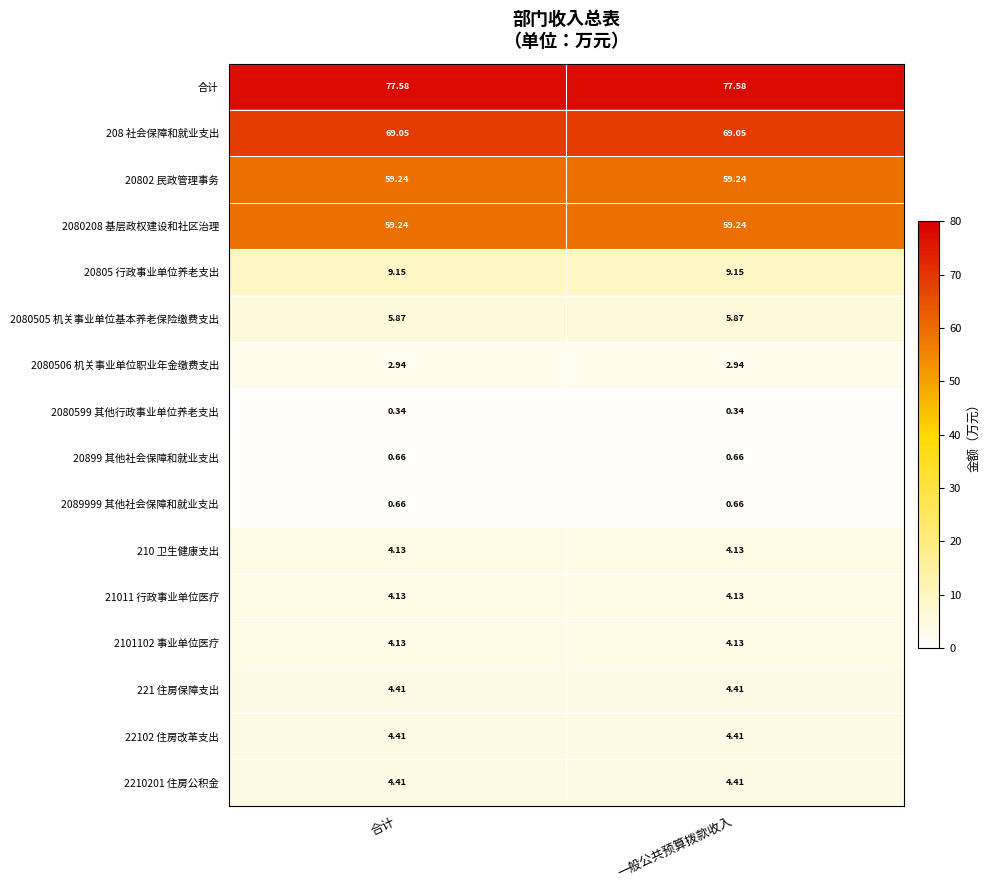

Which series has the largest total across all categories?

合计